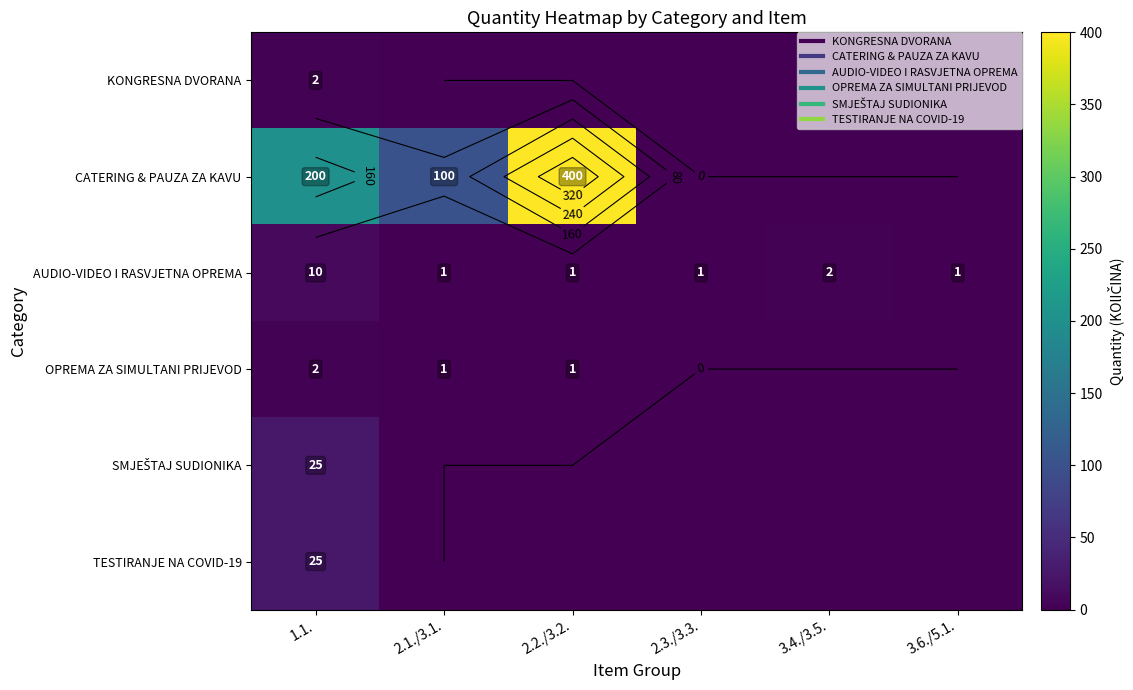

What is the sum of all TESTIRANJE NA COVID-19 values?

25